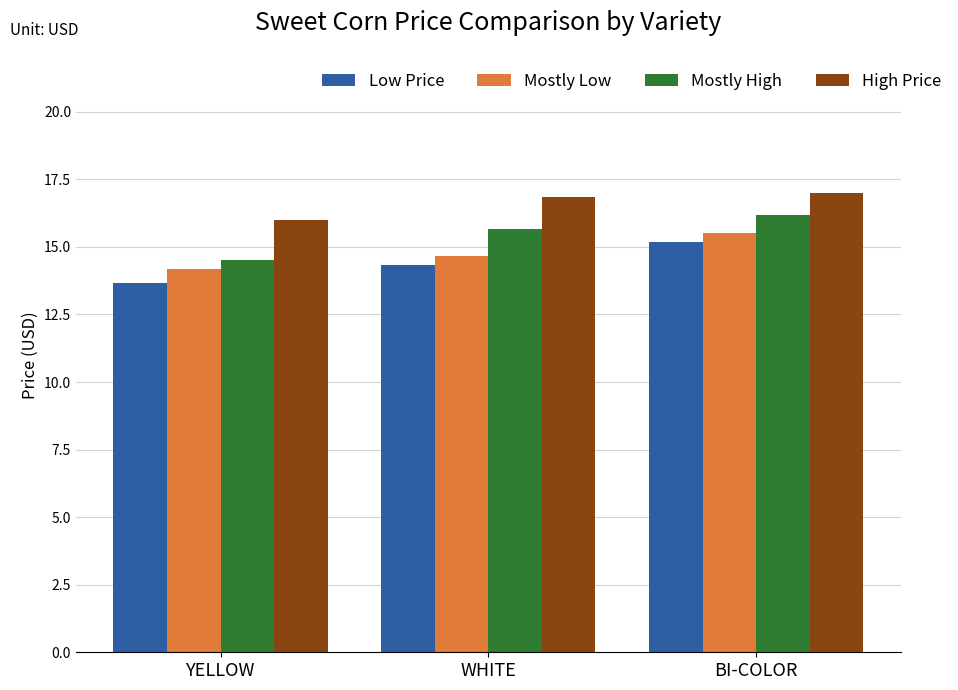

What is the sum of all High Price values?

49.8